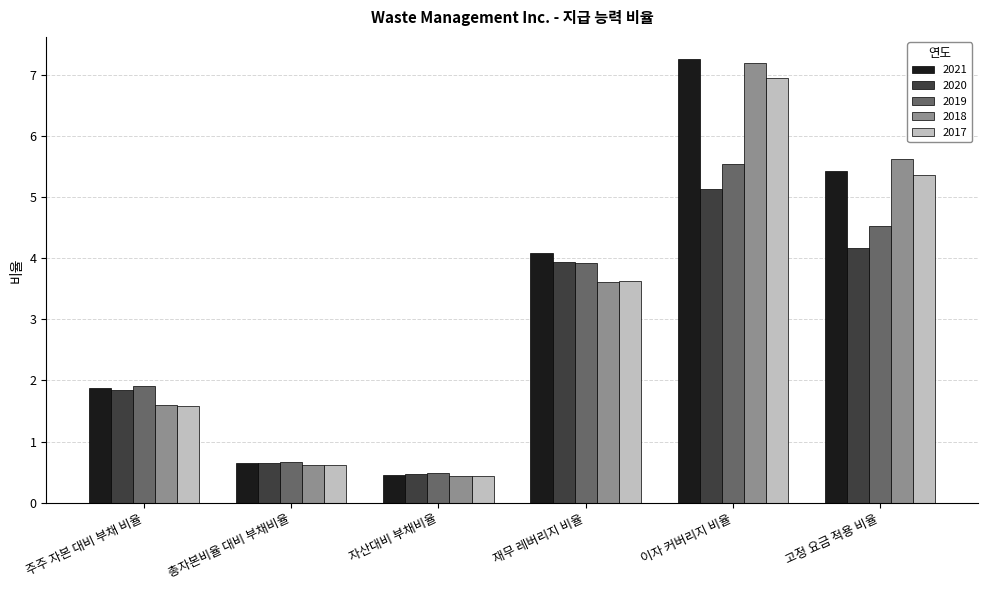

How many data points does each series have?

6